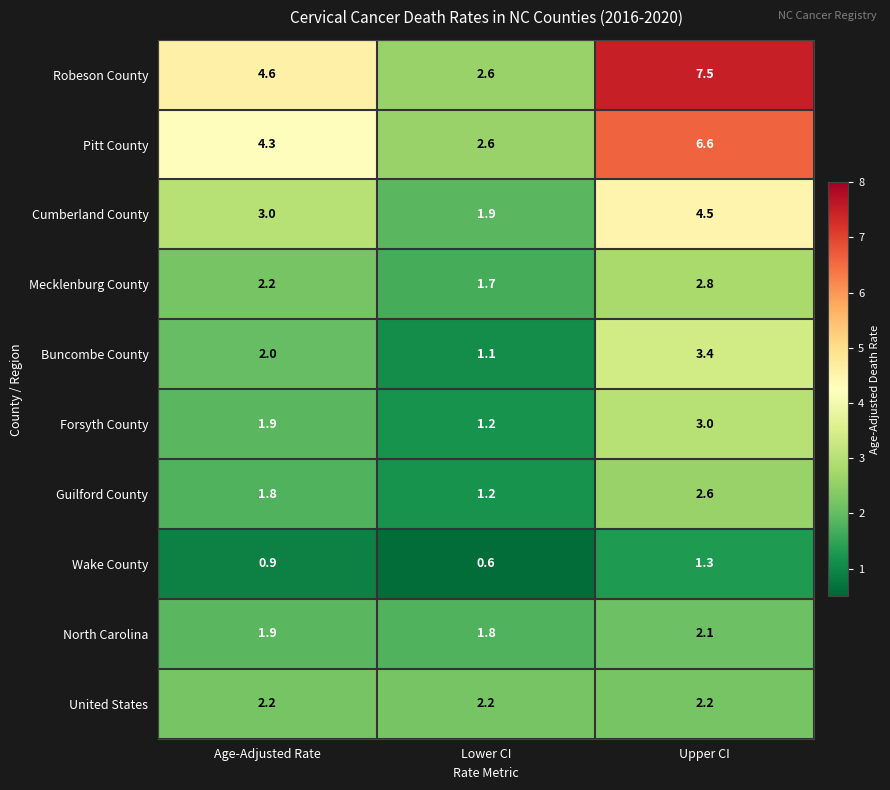

Reading left to right, extract all data points from this chart.

Robeson County: Age-Adjusted Rate=4.6	Lower CI=2.6	Upper CI=7.5
Pitt County: Age-Adjusted Rate=4.3	Lower CI=2.6	Upper CI=6.6
Cumberland County: Age-Adjusted Rate=3.0	Lower CI=1.9	Upper CI=4.5
Mecklenburg County: Age-Adjusted Rate=2.2	Lower CI=1.7	Upper CI=2.8
Buncombe County: Age-Adjusted Rate=2.0	Lower CI=1.1	Upper CI=3.4
Forsyth County: Age-Adjusted Rate=1.9	Lower CI=1.2	Upper CI=3.0
Guilford County: Age-Adjusted Rate=1.8	Lower CI=1.2	Upper CI=2.6
Wake County: Age-Adjusted Rate=0.9	Lower CI=0.6	Upper CI=1.3
North Carolina: Age-Adjusted Rate=1.9	Lower CI=1.8	Upper CI=2.1
United States: Age-Adjusted Rate=2.2	Lower CI=2.2	Upper CI=2.2